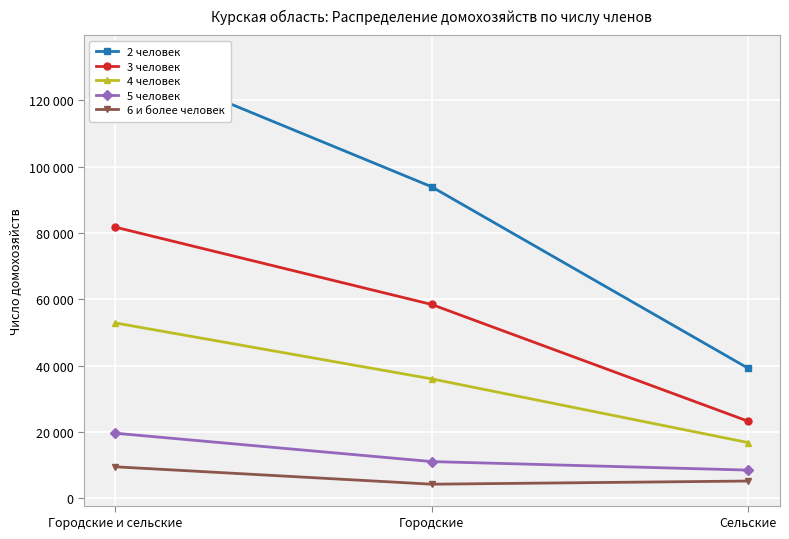

At how many categories does at least one series exceed 130636?

1